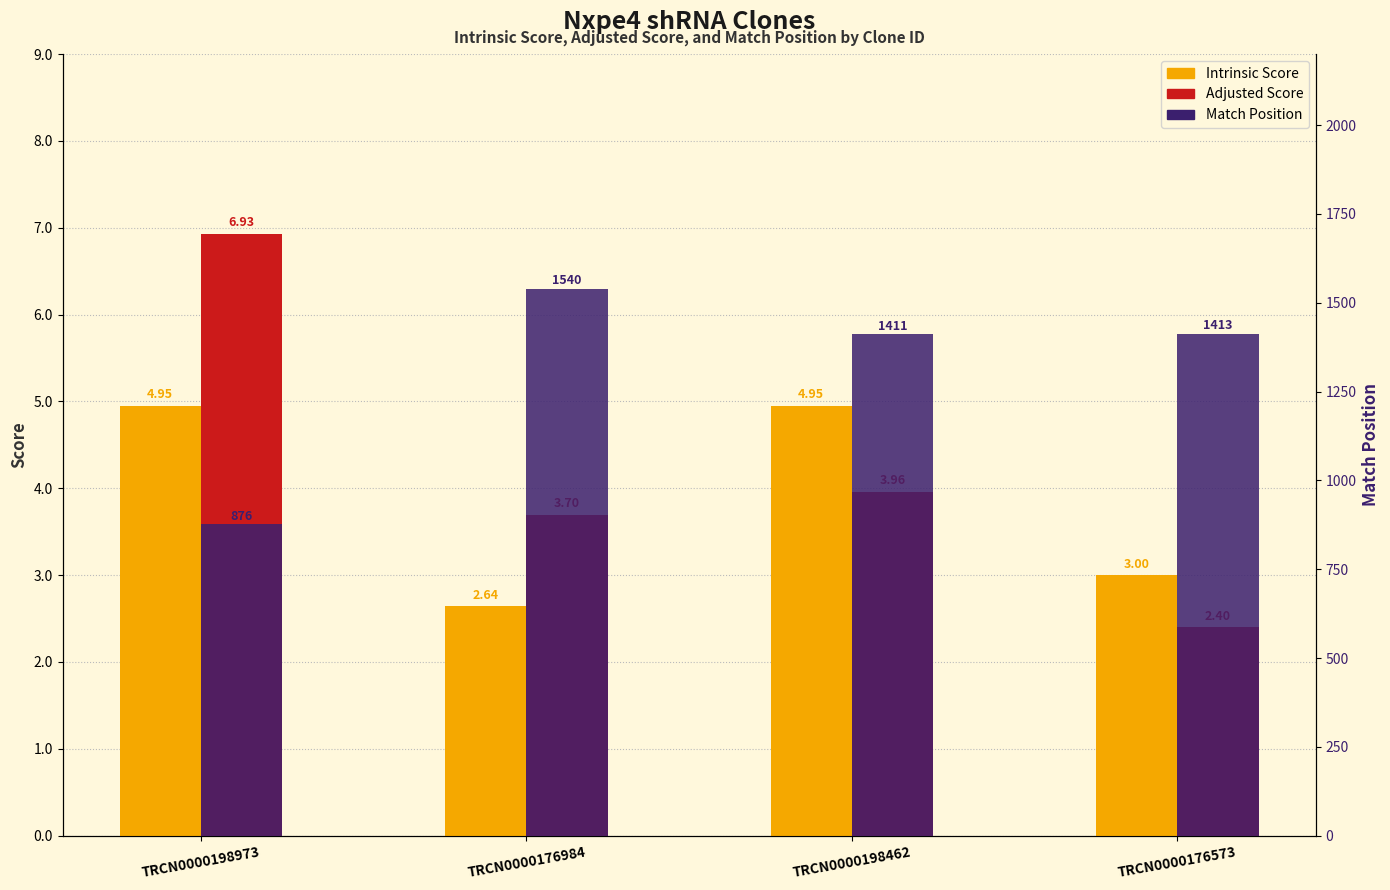

Is the value of Match Position at TRCN0000176573 greater than the value of Adjusted Score at TRCN0000176573?

Yes